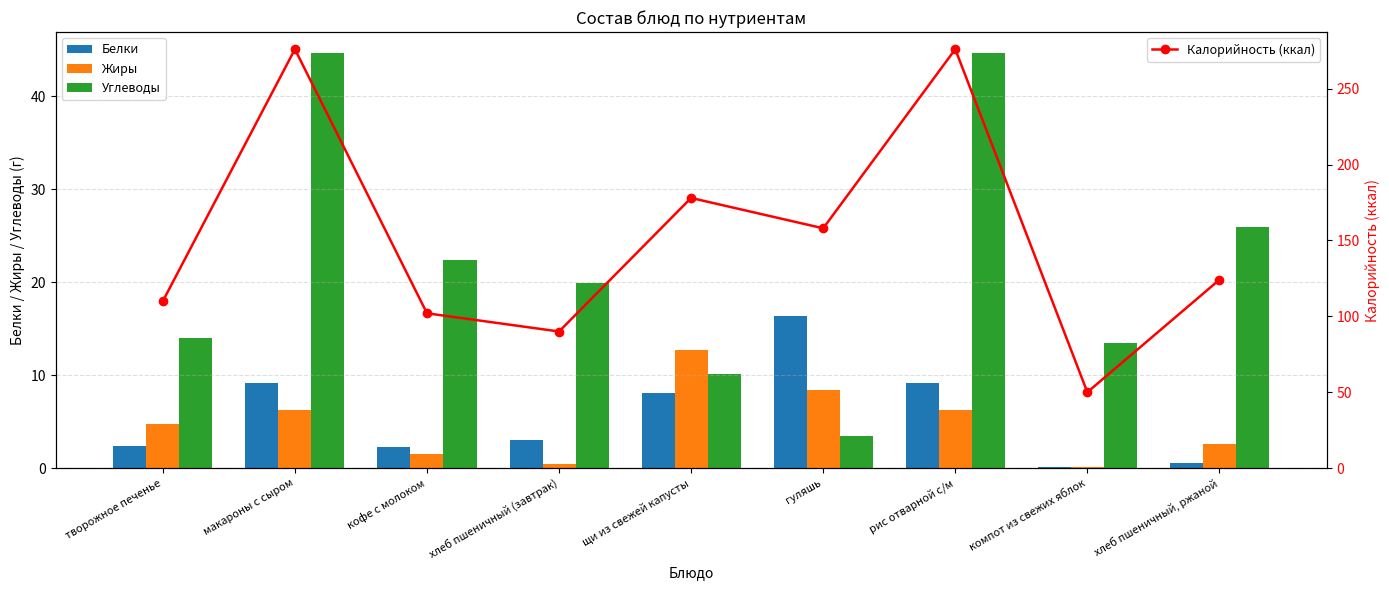

Which label corresponds to the smallest value in the chart?

компот из свежих яблок